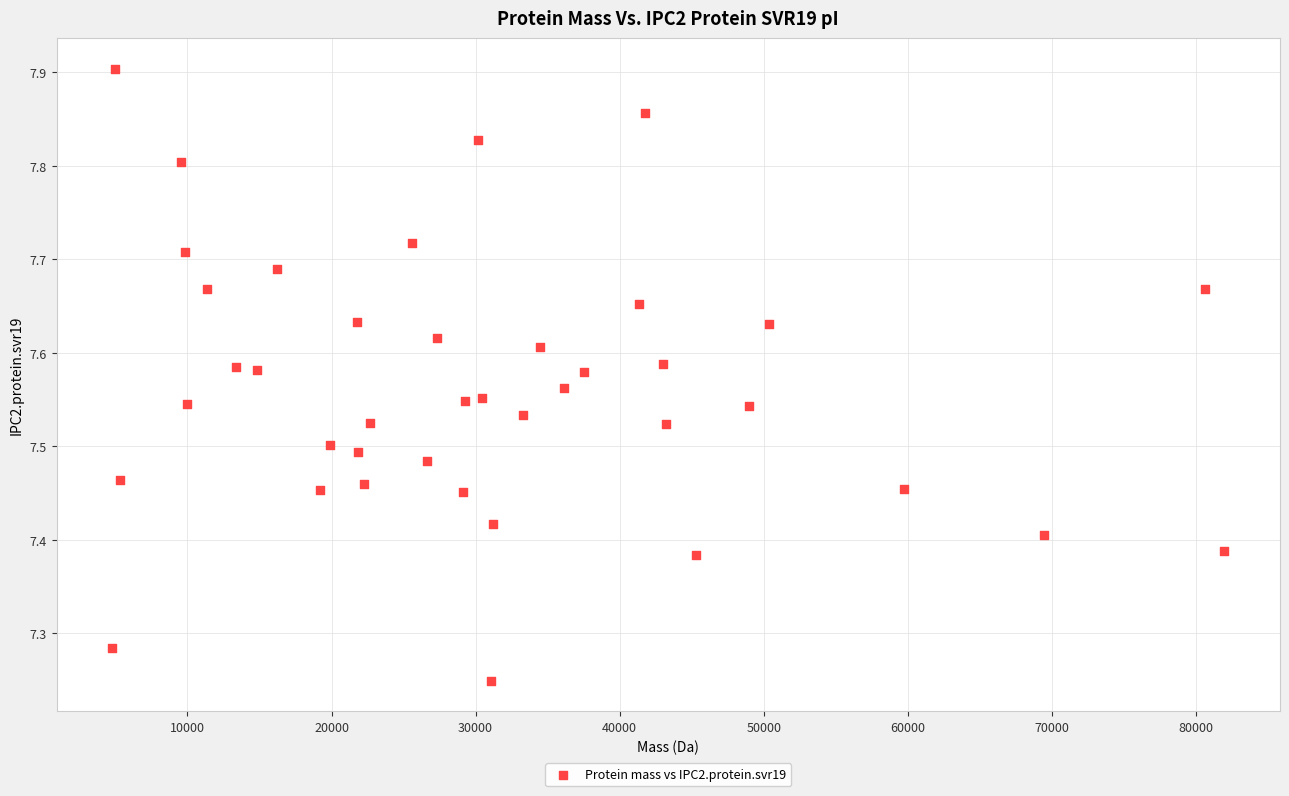

What is the range of X values (max minus min)?

77199.3